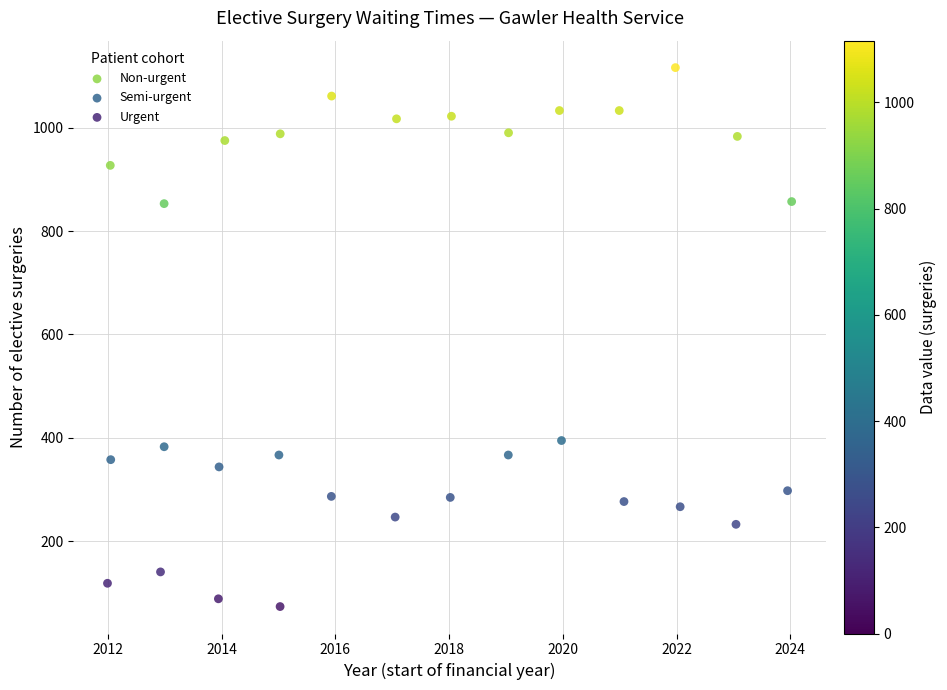

Which series reaches the maximum Y coordinate?

Non-urgent